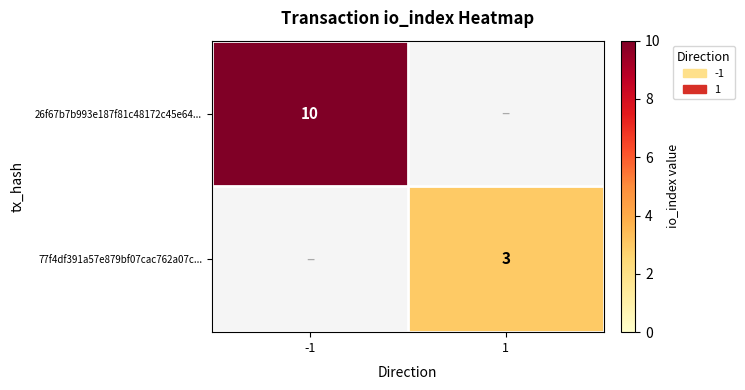

True or false: 26f67b7b993e187f81c48172c45e64... has a value of 3 at -1.

False